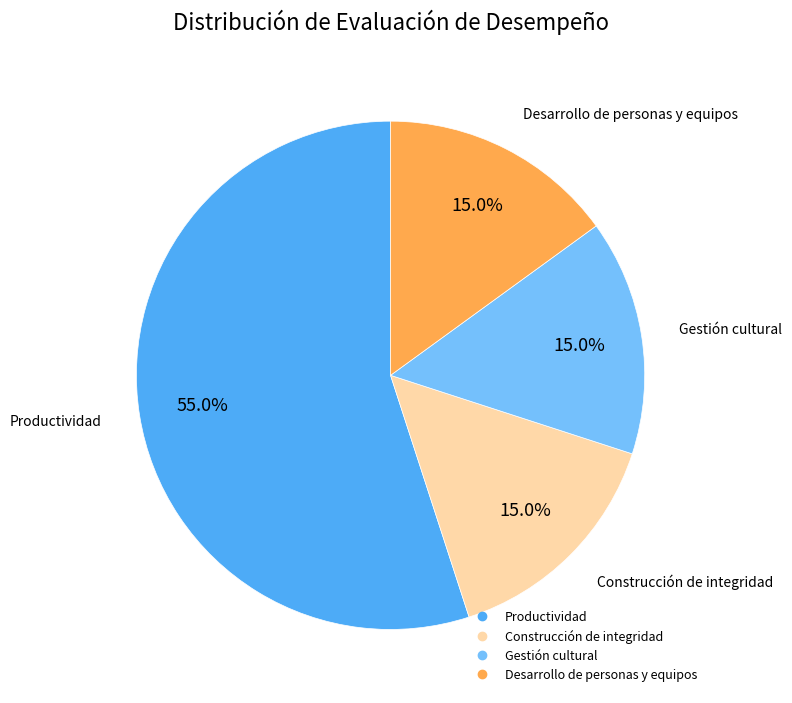

To the nearest percent, what is the combined percentage of Construcción de integridad and Gestión cultural?

30%